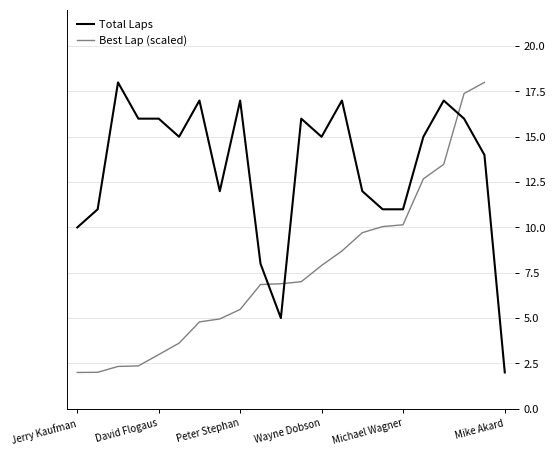

What is the value of the Total Laps point at the 11th from the left?

5.0